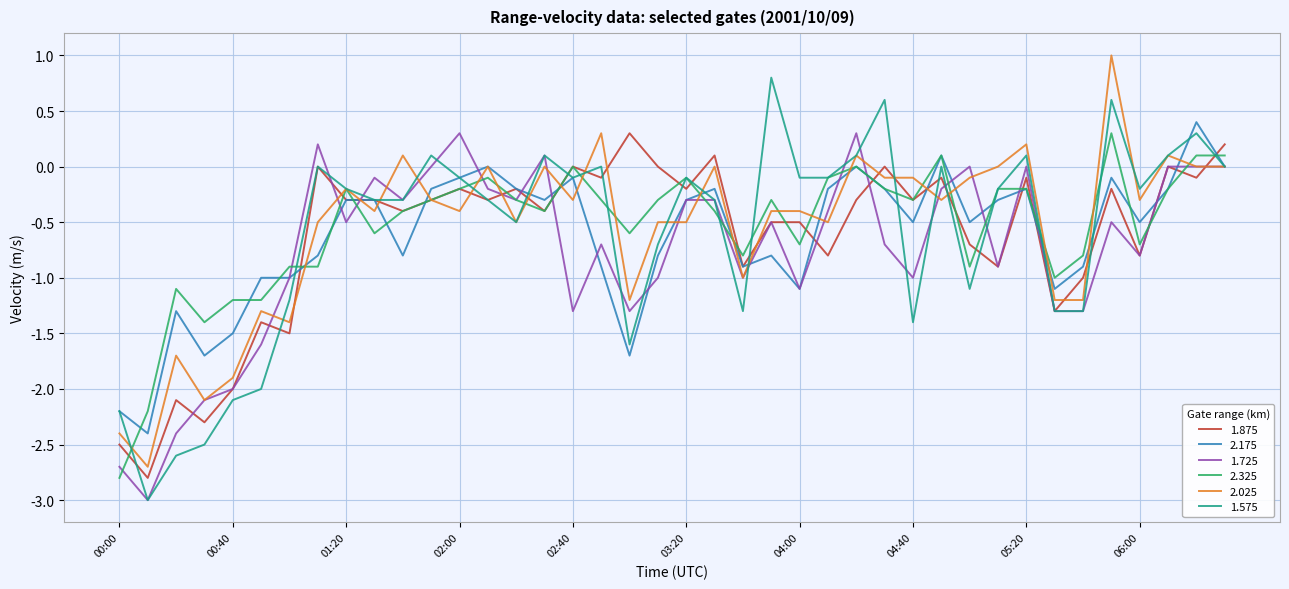

What is the maximum value for 1.875?

0.3